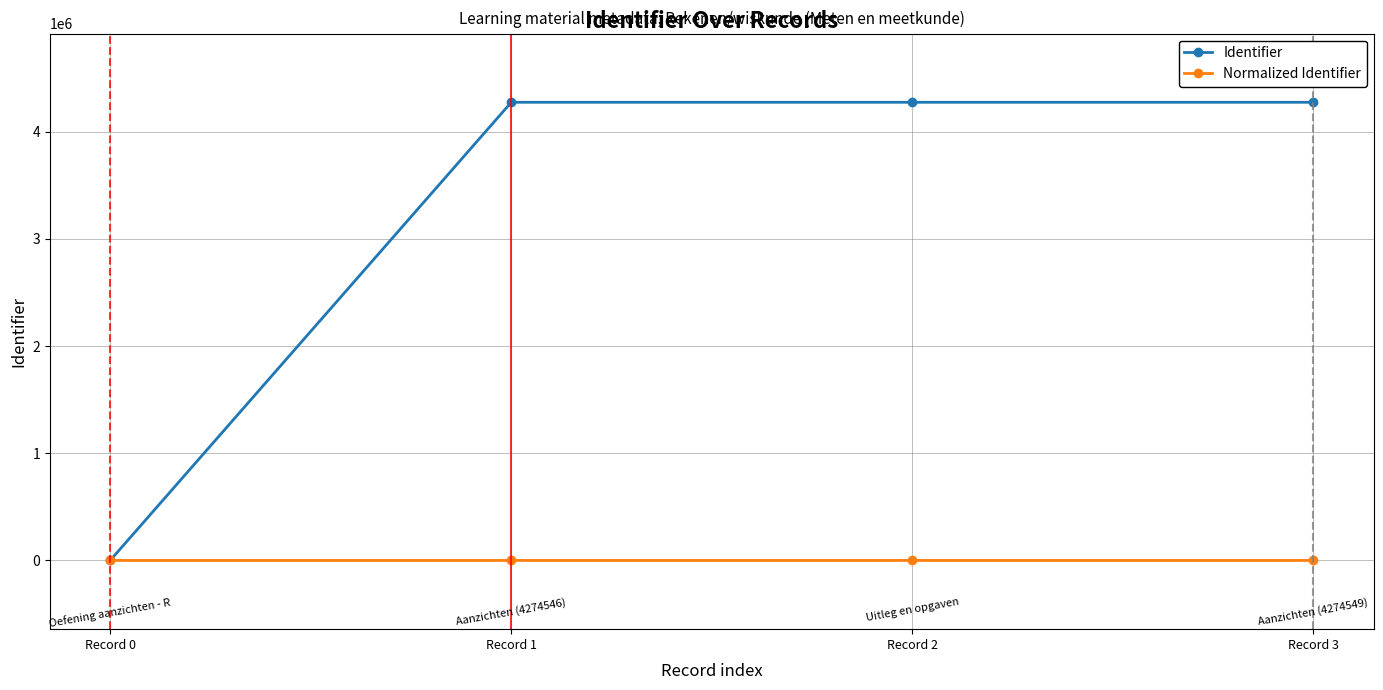

What is the sum of all Identifier values?

12823642.0